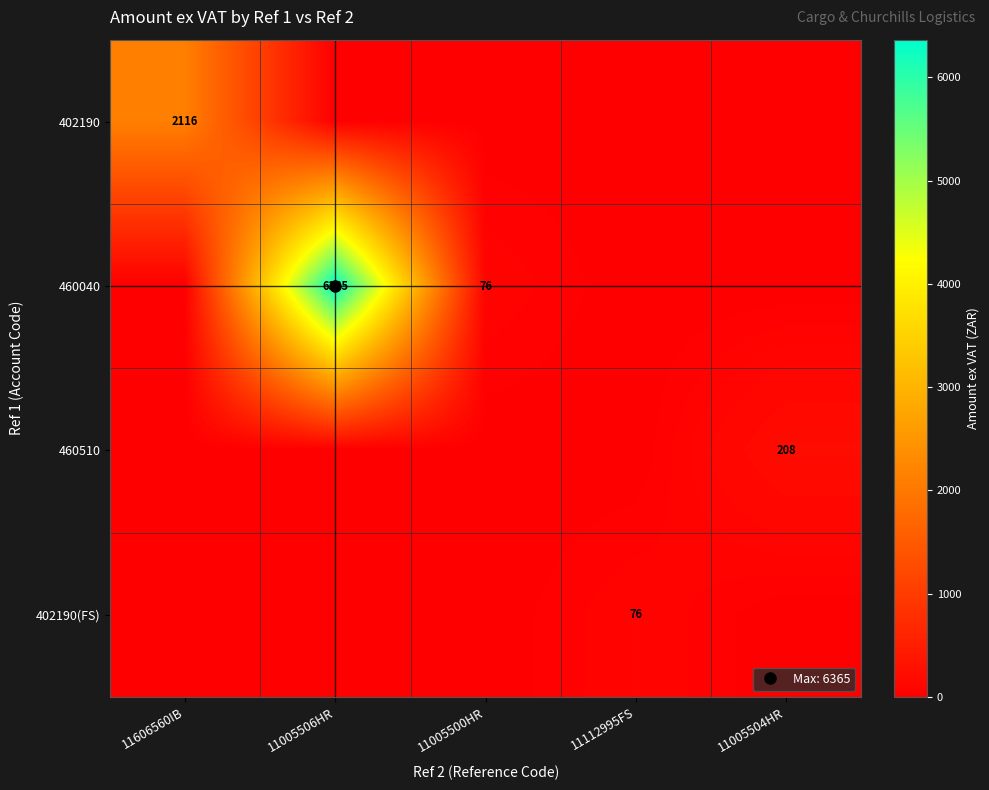

Rank the categories by 460040 value from highest to lowest.

11005506HR, 11005500HR, 11606560IB, 11112995FS, 11005504HR